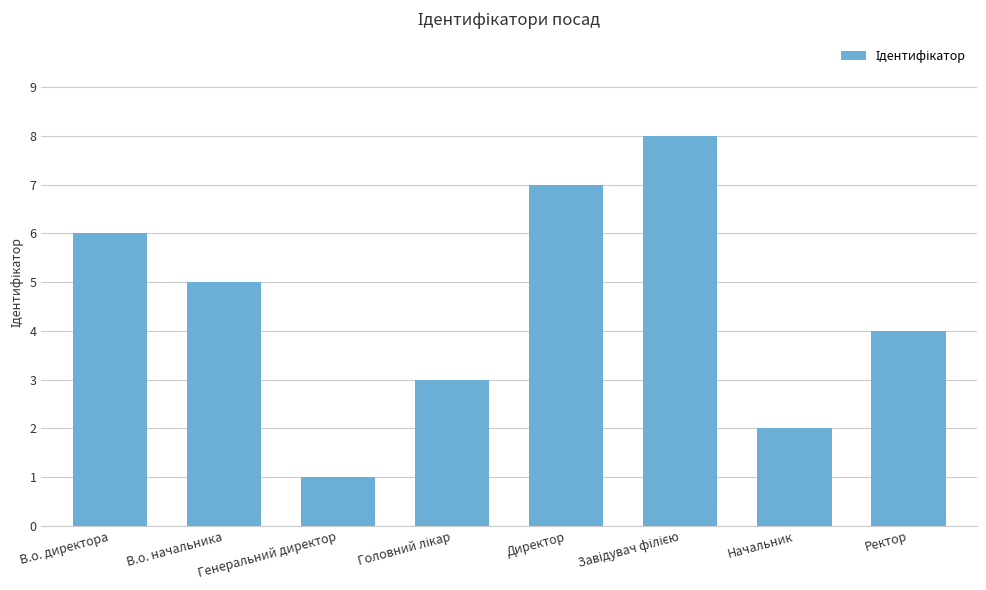

What is the ratio of the value at В.о. начальника to the value at В.о. директора?

0.8